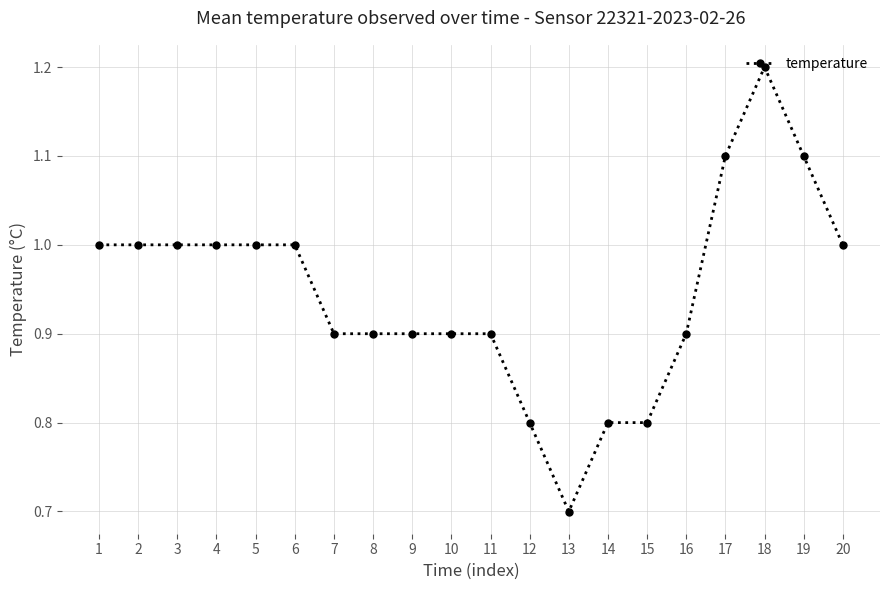

True or false: there are more than 0 points higher than both neighbors.

True